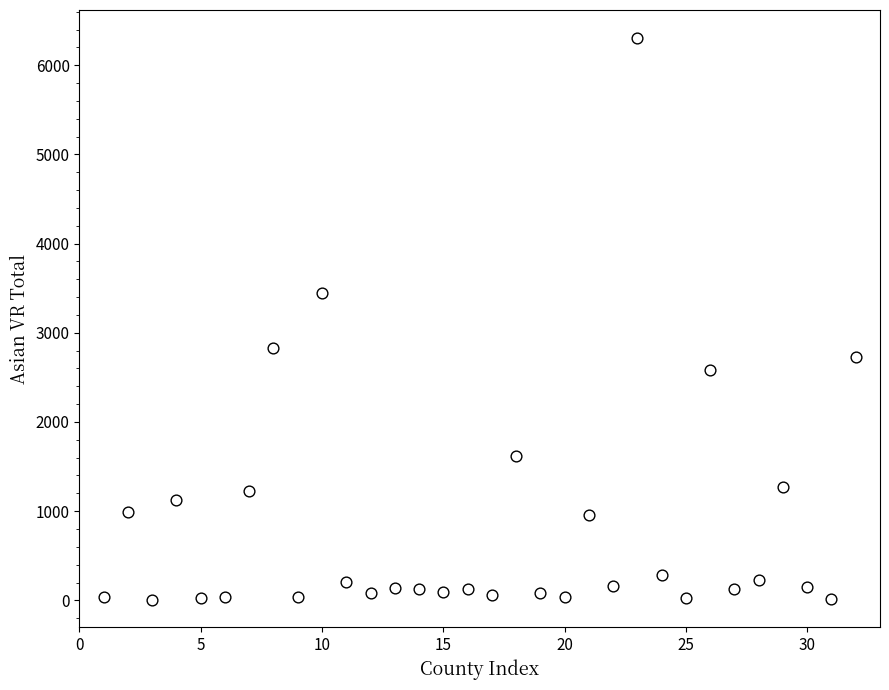

What is the range of X values (max minus min)?

31